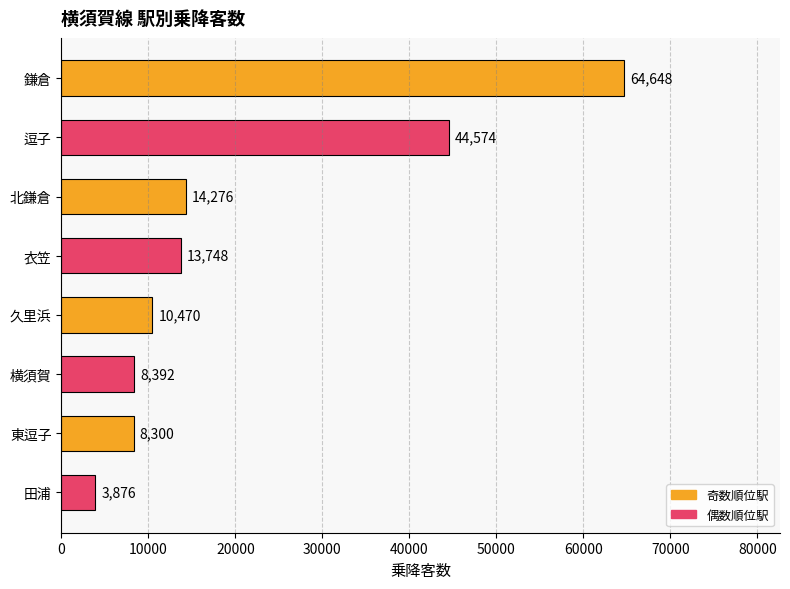

What is the difference between the second highest and minimum values?

40698